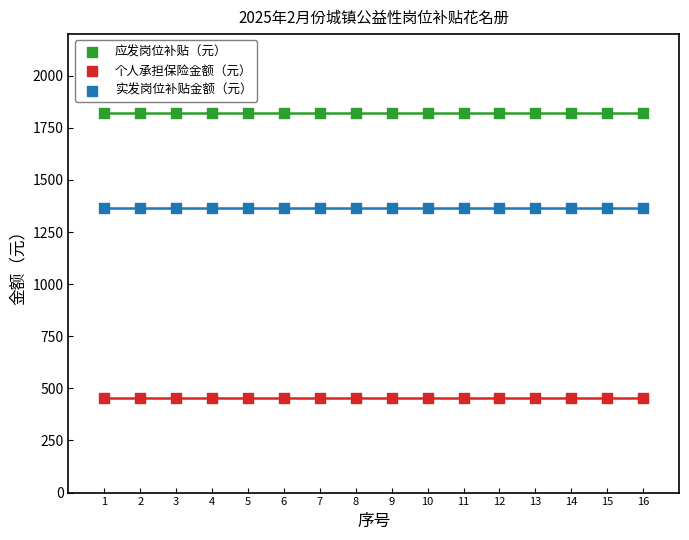

Which series reaches the minimum Y coordinate?

个人承担保险金额（元）